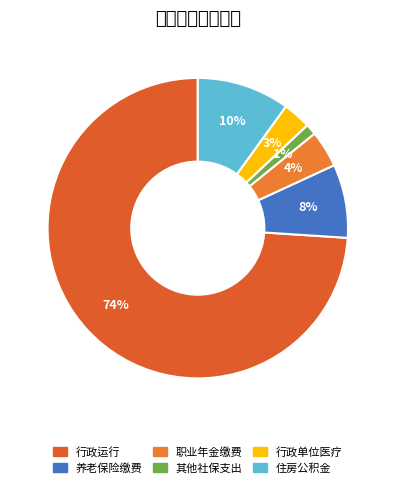

Rank the categories by value from highest to lowest.

行政运行（纪检）, 住房公积金, 机关事业单位基本养老保险缴费支出, 机关事业单位职业年金缴费支出, 行政单位医疗, 其他社会保障和就业支出